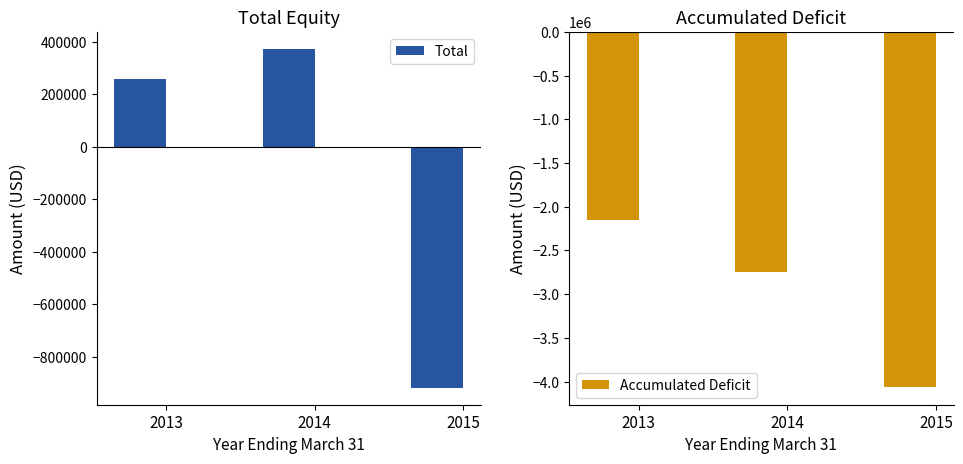

The Accumulated Deficit series shows -2741890 at 2014. True or false?

True